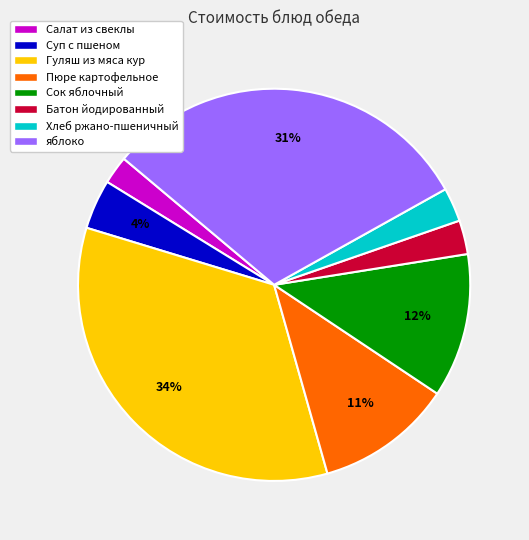

To the nearest percent, what is the average slice percentage?

12%